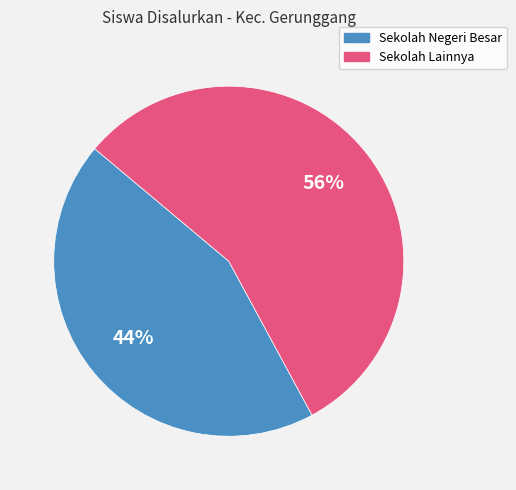

Does any single category account for the majority?

Yes